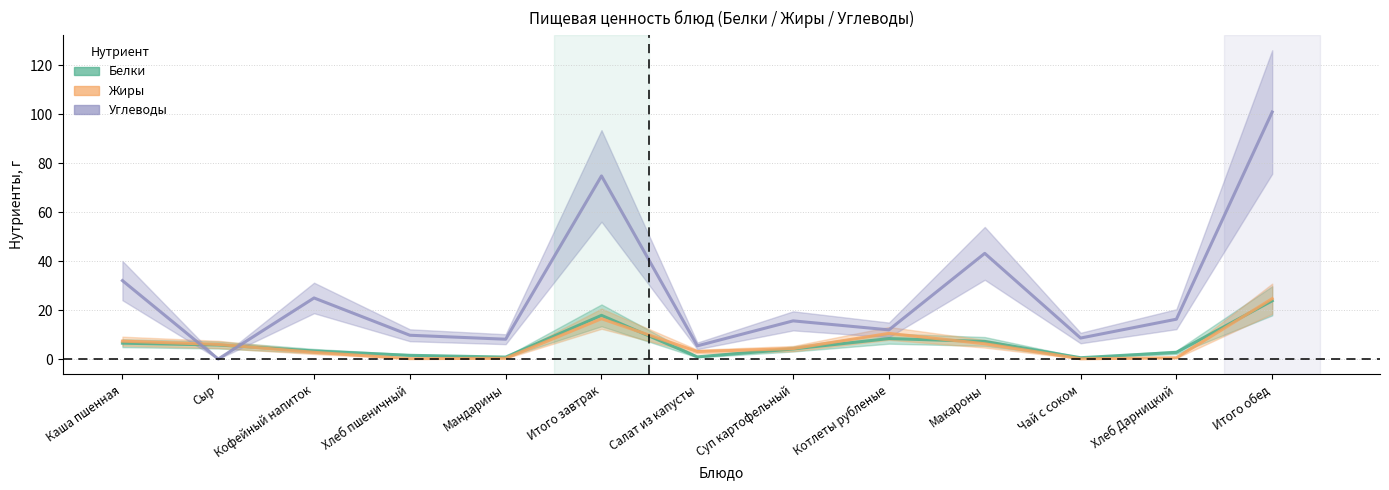

Count the number of data series in this chart.

3